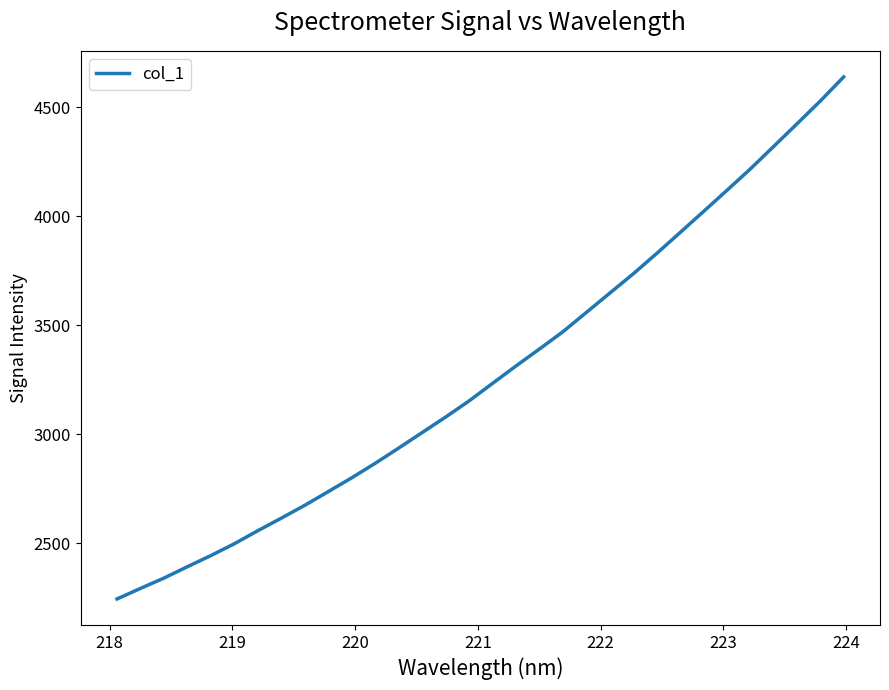

What is the minimum value shown in the chart?

2244.7